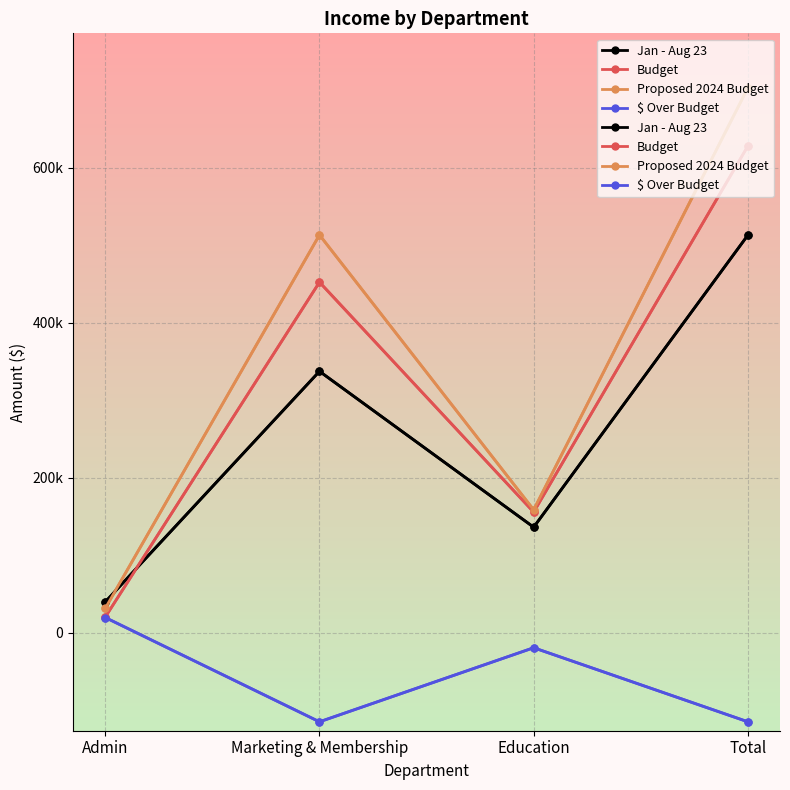

How many interior local valleys does the Jan - Aug 23 series have?

1